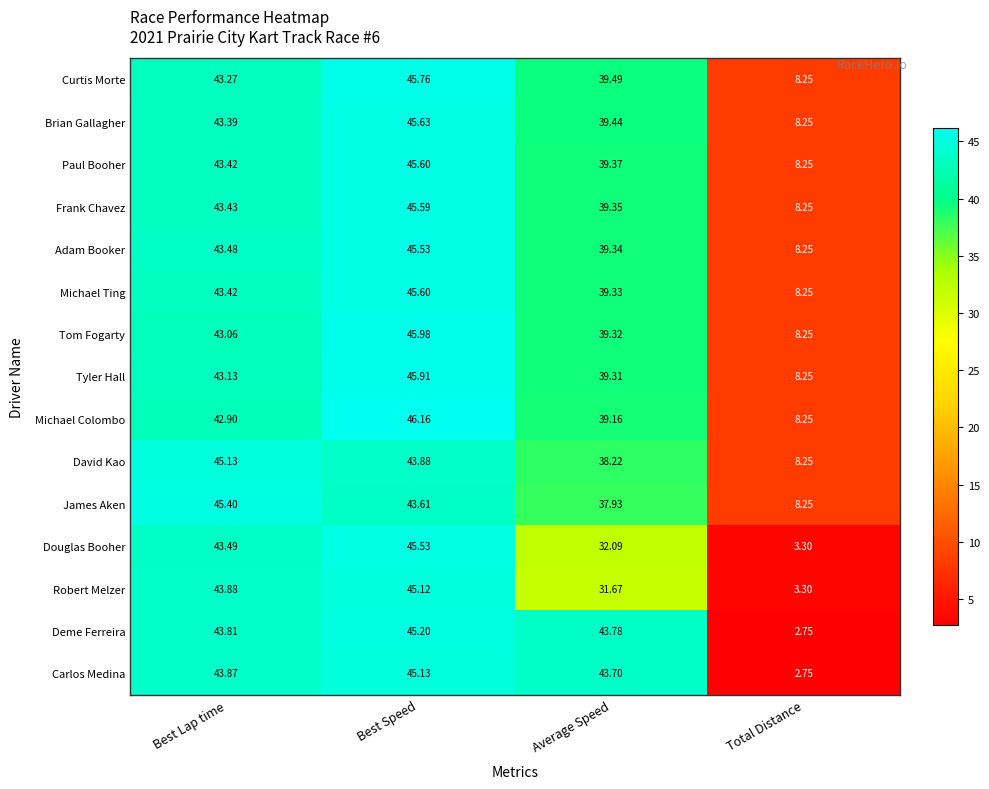

Which series has the largest total across all categories?

Curtis Morte